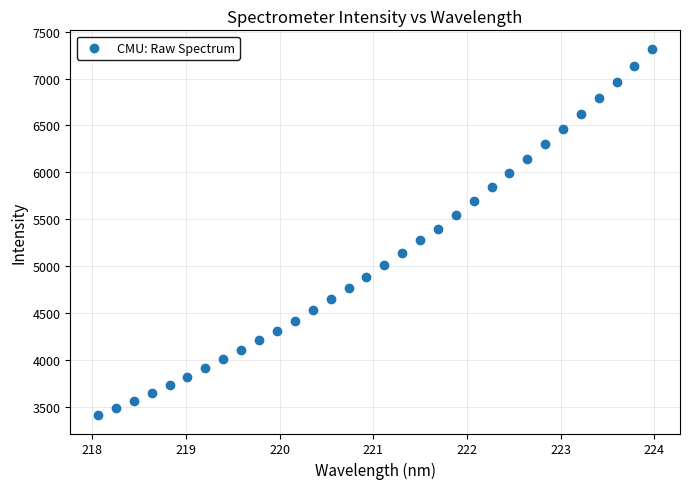

What is the range of X values (max minus min)?

5.9